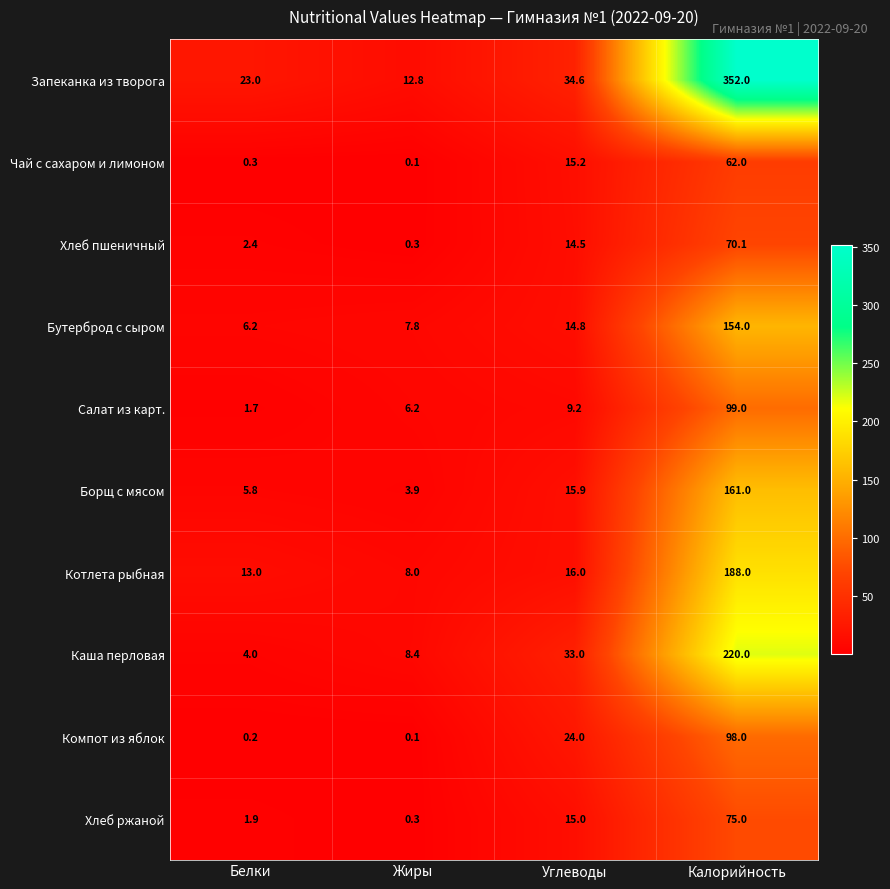

How many distinct data groups are displayed?

10